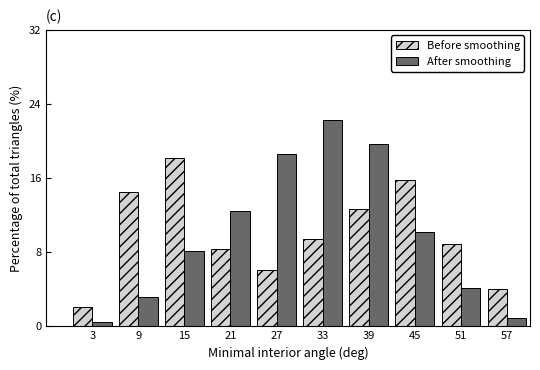

Reading left to right, extract all data points from this chart.

Before smoothing: 2.1	14.5	18.2	8.3	6.1	9.4	12.7	15.8	8.9	4.0
After smoothing: 0.5	3.2	8.1	12.4	18.6	22.3	19.7	10.2	4.1	0.9